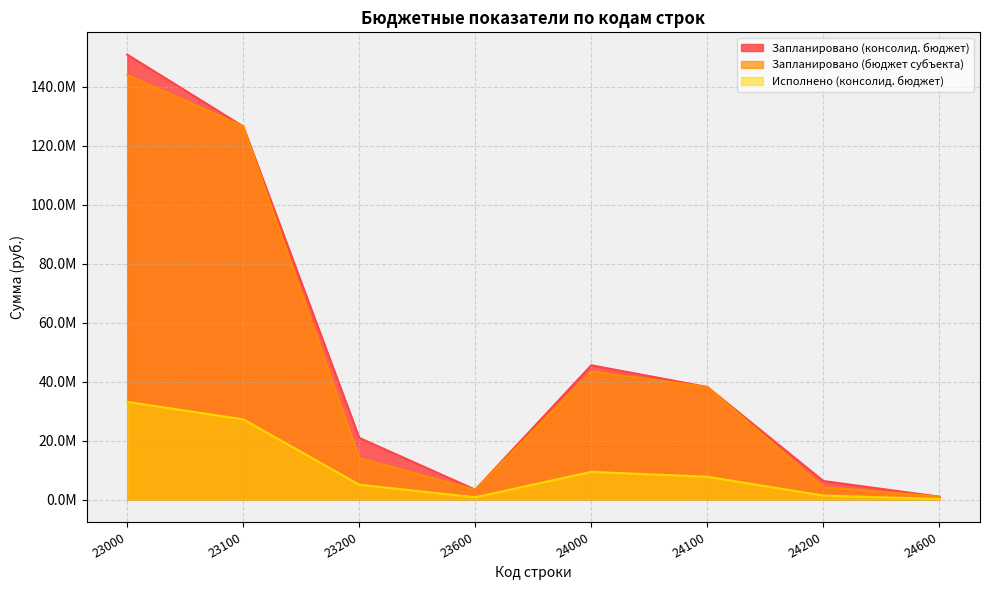

Reading right to left, extract all data points from this chart.

Запланировано (консолид. бюджет): 24600=1025300.0	24200=6334728.0	24100=38213400.0	24000=45573428.0	23600=3395000.0	23200=20961051.0	23100=126534208.0	23000=150890259.0
Запланировано (бюджет субъекта): 24600=1025300.0	24200=4251126.0	24100=38213400.0	24000=43489826.0	23600=3395000.0	23200=14086662.0	23100=126534208.0	23000=144015870.0
Исполнено (консолид. бюджет): 24600=249448.8	24200=1412308.8	24100=7778099.0	24000=9439856.6	23600=833579.7	23200=5080746.5	23100=27245525.7	23000=33159851.9